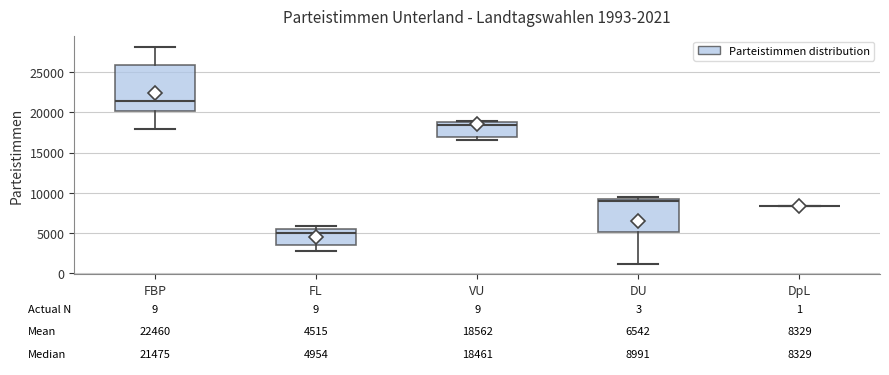

Which box is the tallest, from its lower edge to its upper edge?

FBP